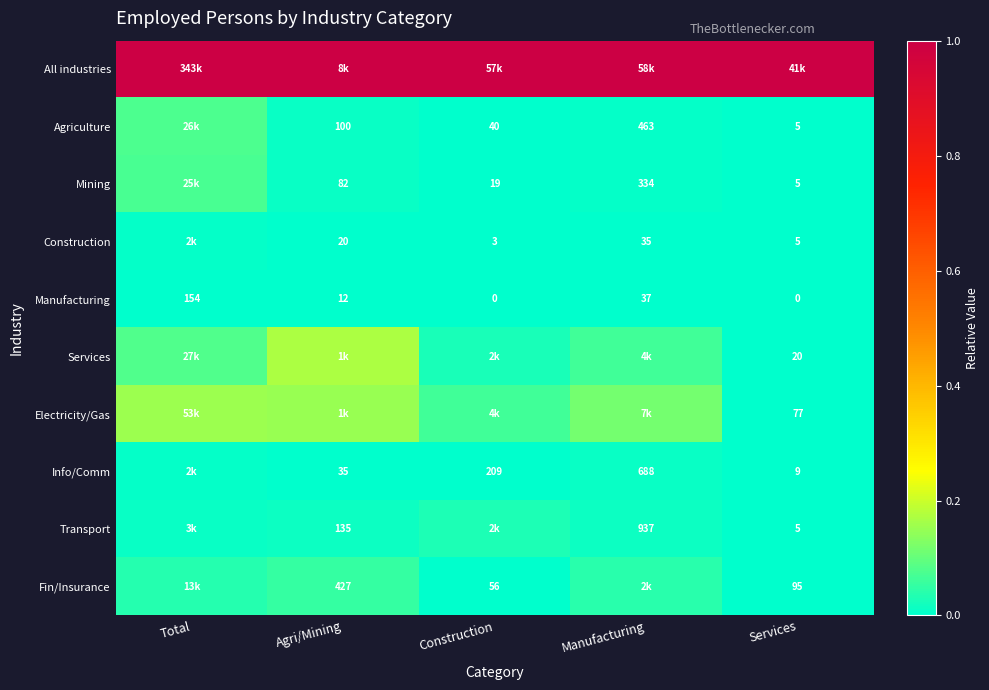

Count the number of categories in the chart.

5